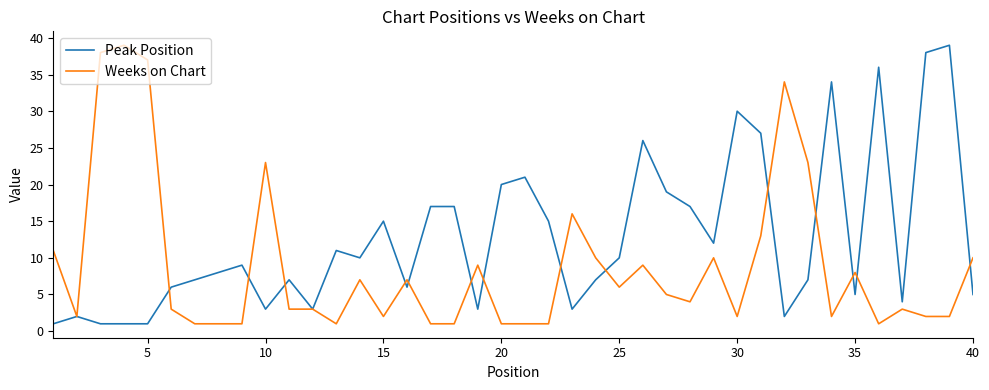

What is the maximum value for Weeks on Chart?

39